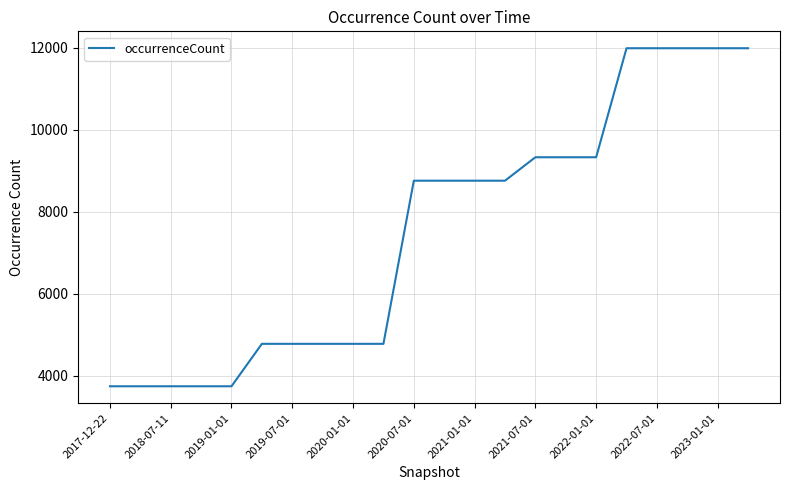

What is the greatest value displayed?

11986